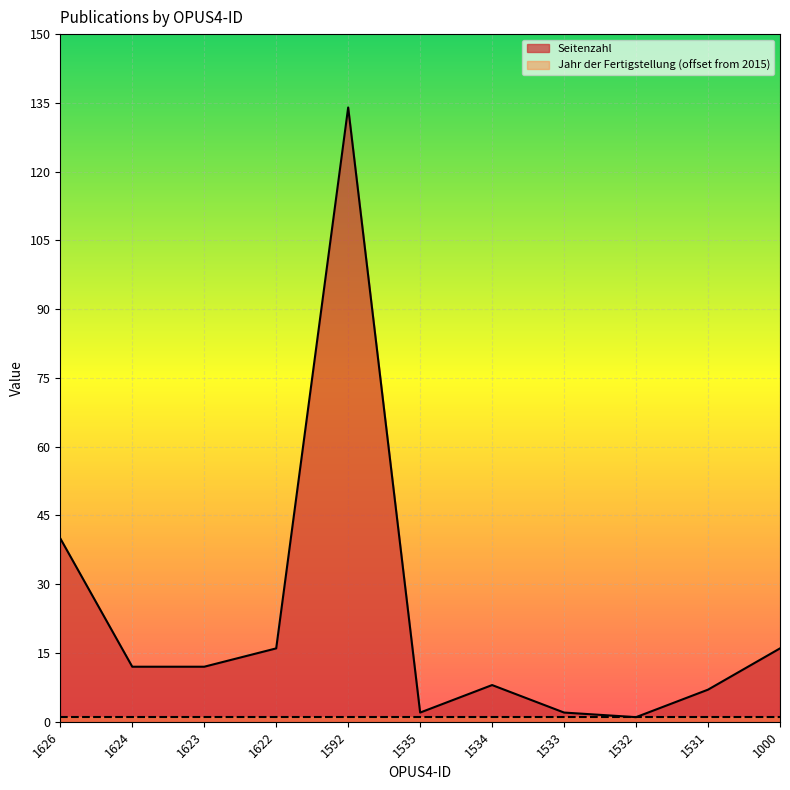

At which category does the chart reach its minimum across all series?

1532